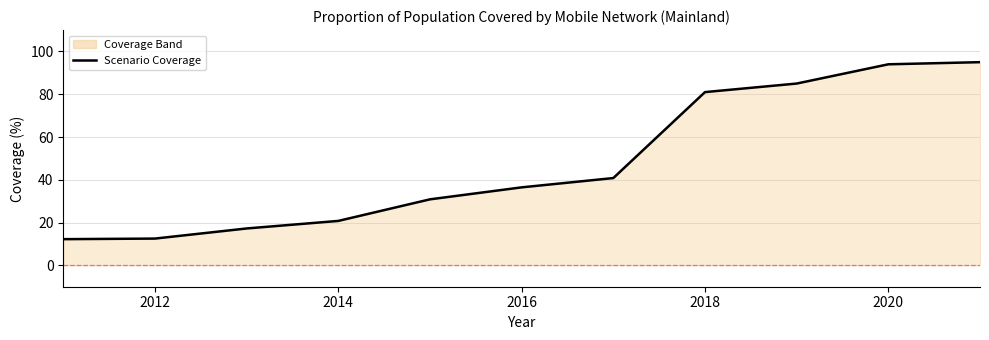

Approximately how many times larger is the value at 2018 compared to 2012?

6.5